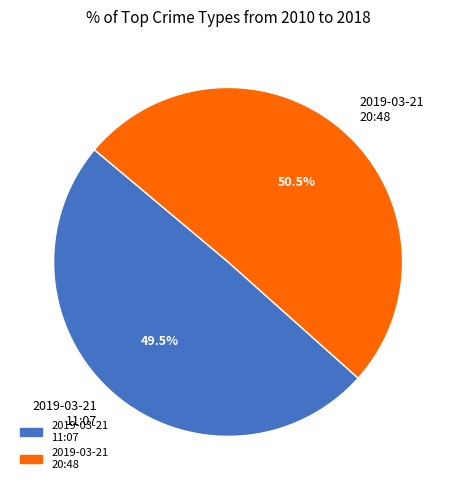

Is the sum of 2019-03-21 20:48 and 2019-03-21 11:07 greater than half?

Yes